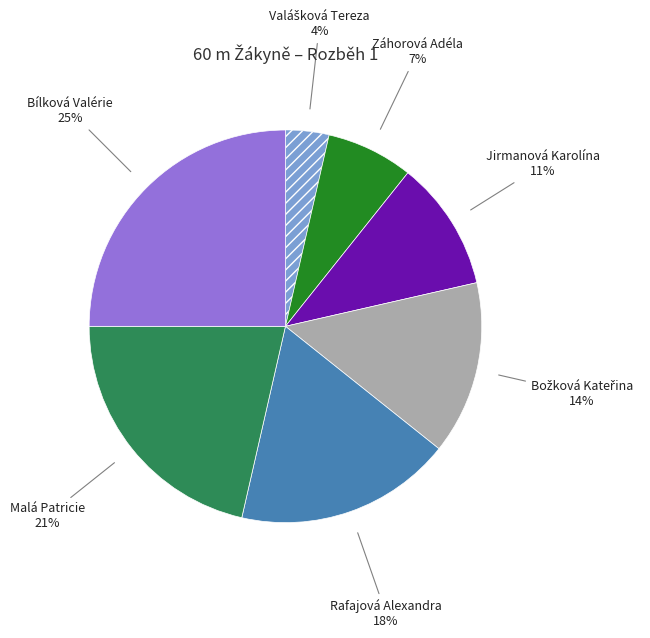

Is there a majority slice in this chart?

No